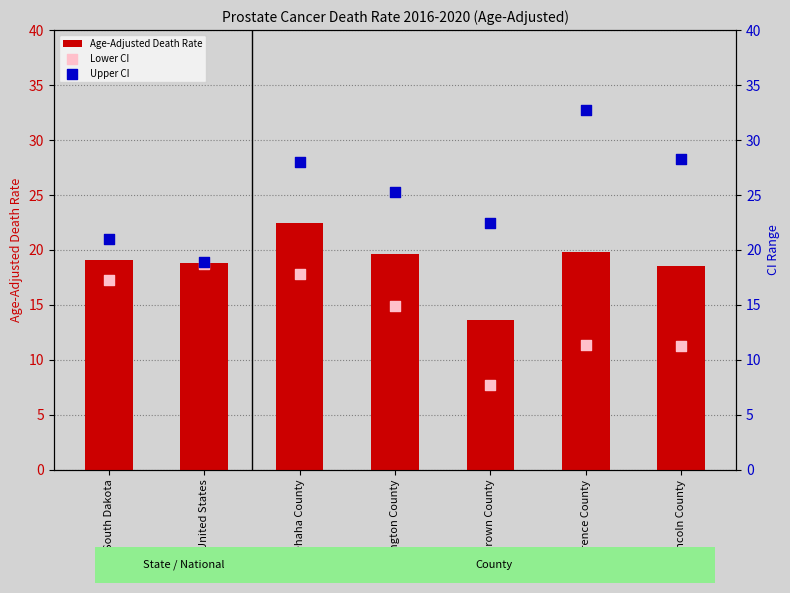

What are all the series names shown in the legend?

Age-Adjusted Death Rate, Lower CI, Upper CI